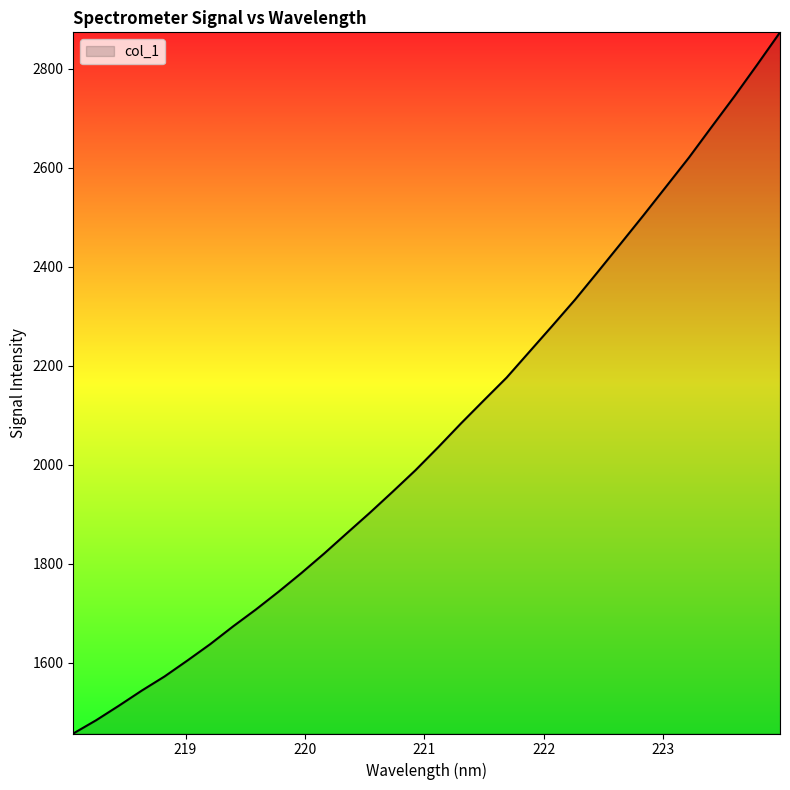

What is the smallest value displayed?

1457.0